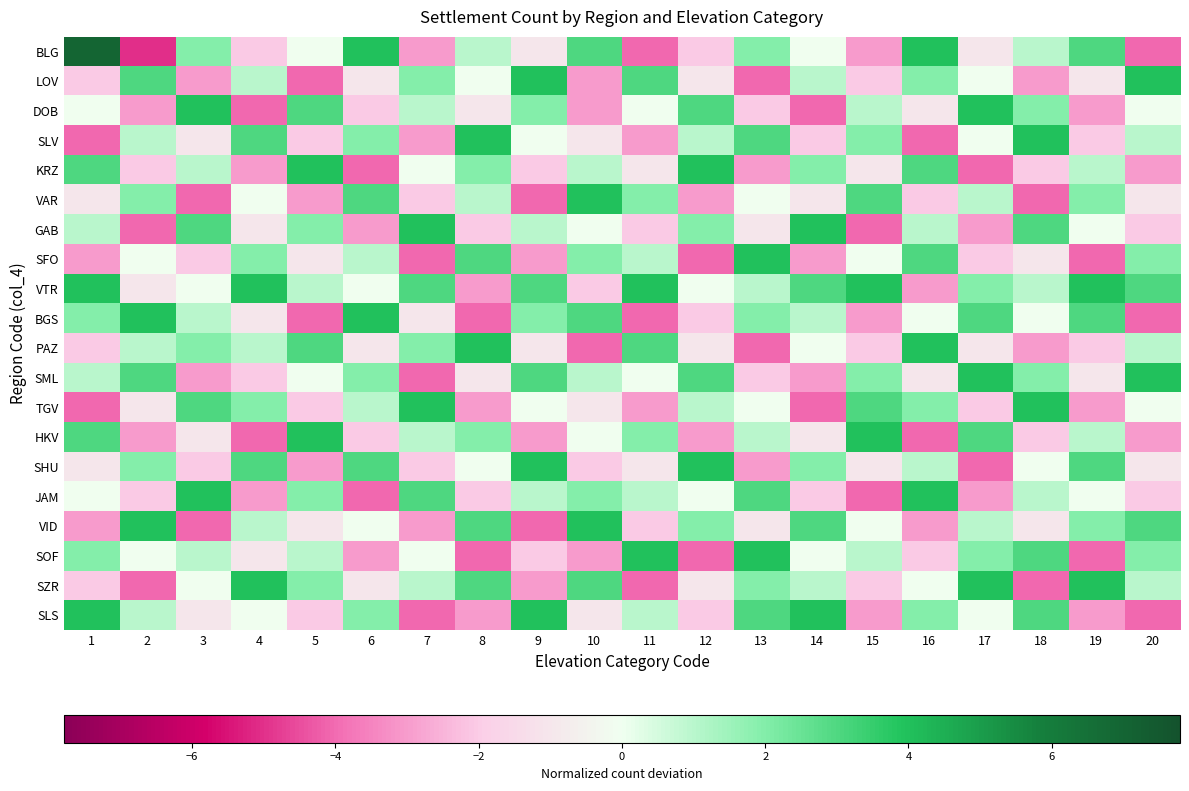

At which category is the sum across all series the highest?

16